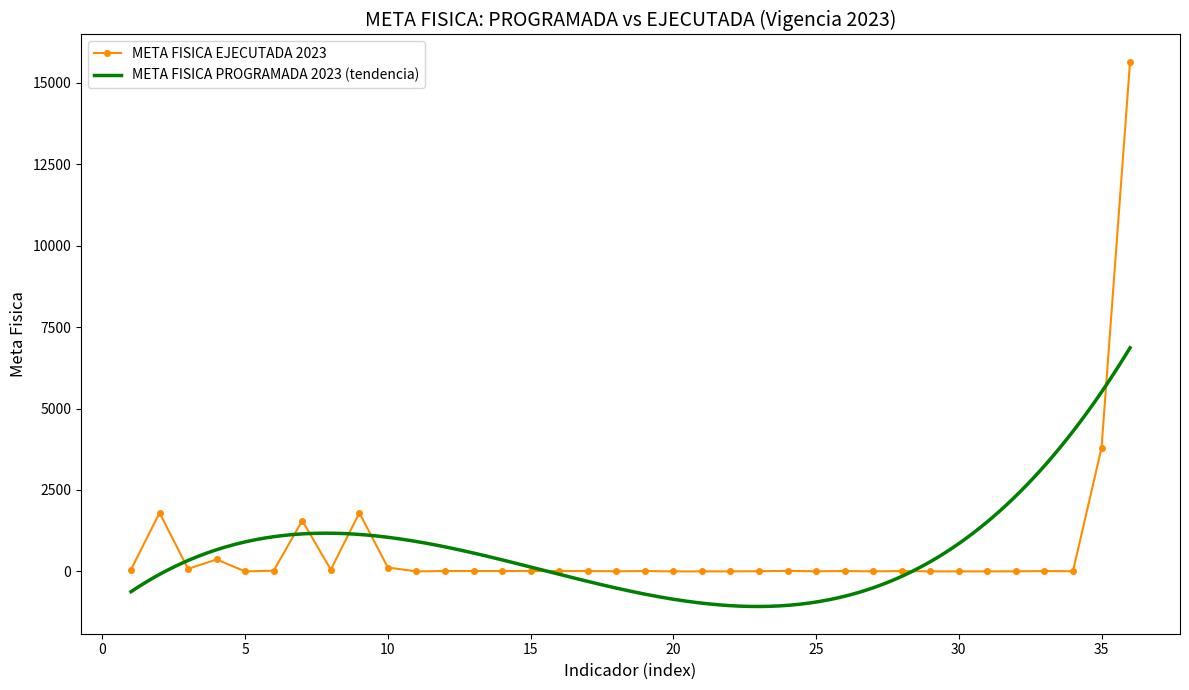

True or false: META FISICA EJECUTADA 2023 has more than 2 points higher than both neighbors.

True